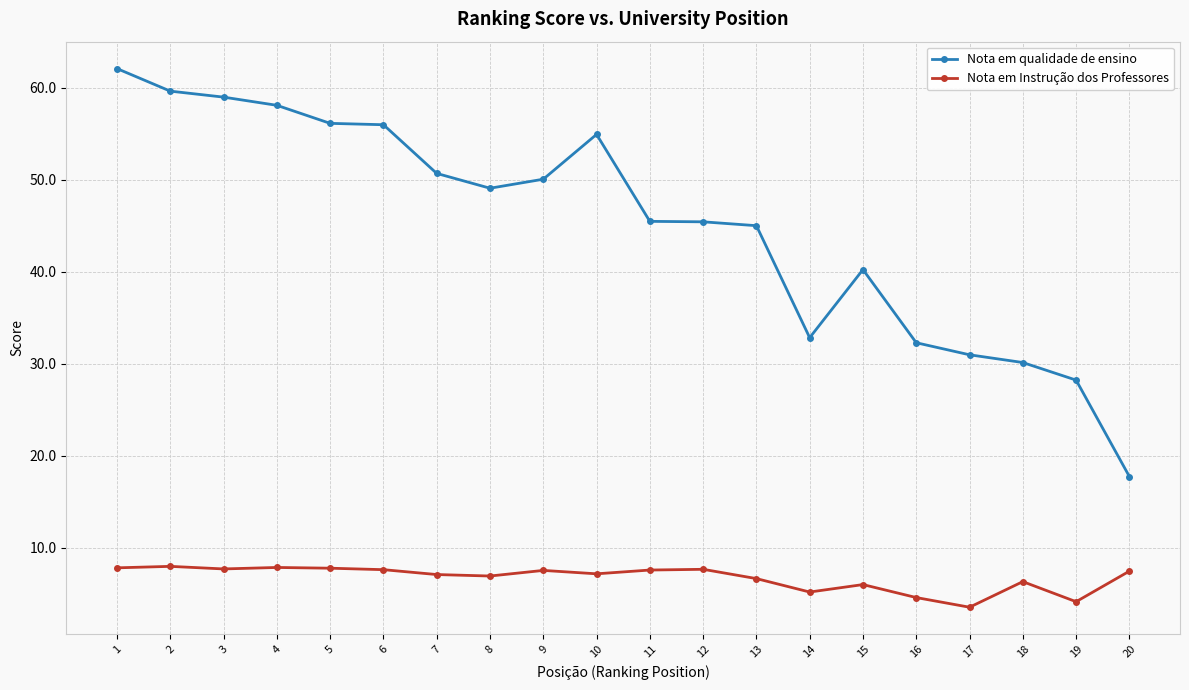

How many series are shown in this chart?

2